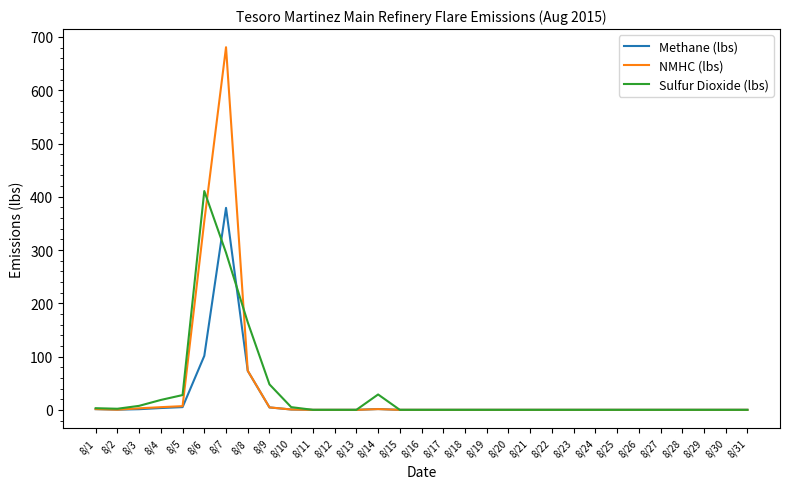

What is the total value across all series at 8/2?

2.7